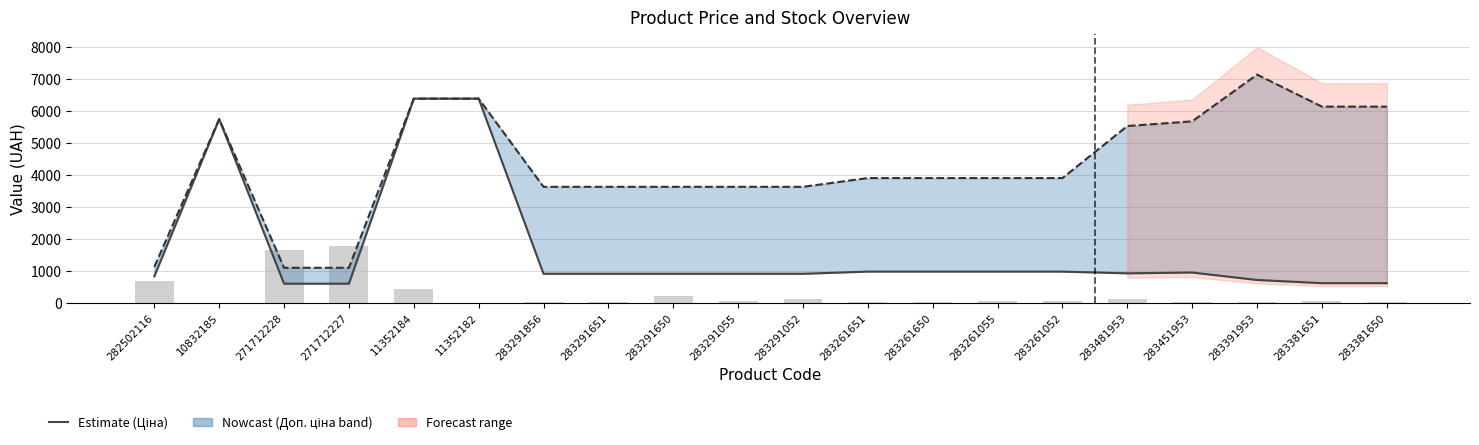

What is the sum of the Доп. ціна values at 283291052 and 283381651?

9751.9